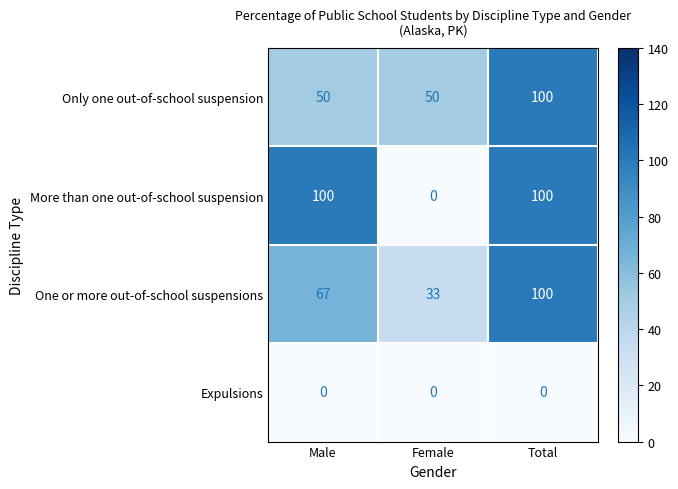

What is the approximate value of Only one out-of-school suspension at Total?

100